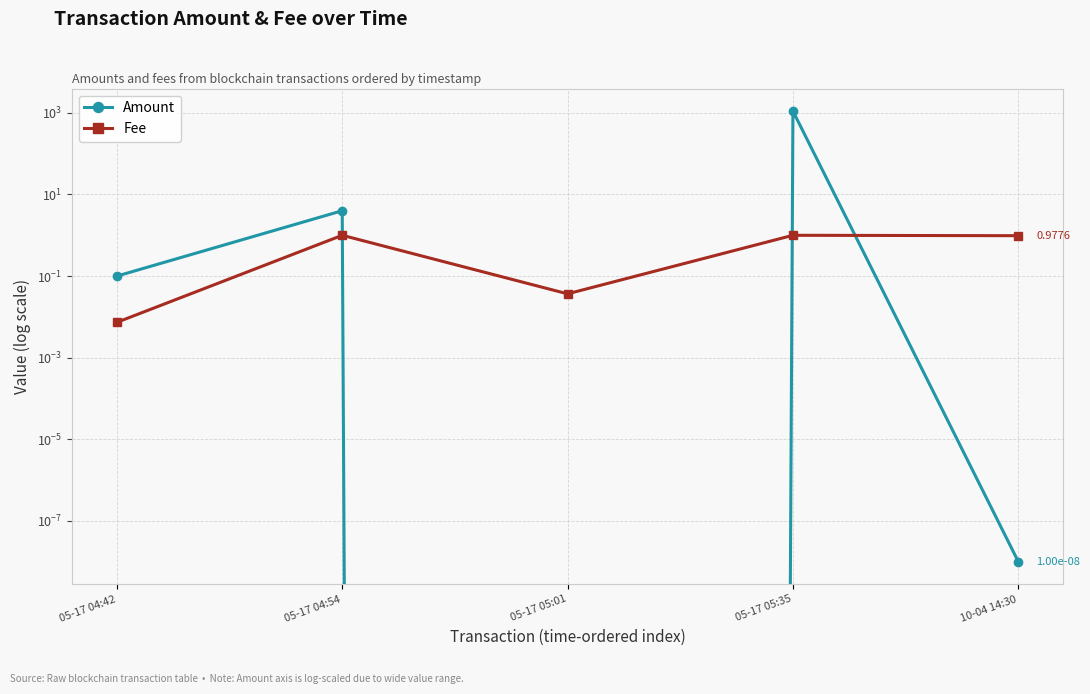

Rank the series at 05-17 04:42 from lowest to highest value.

Fee, Amount